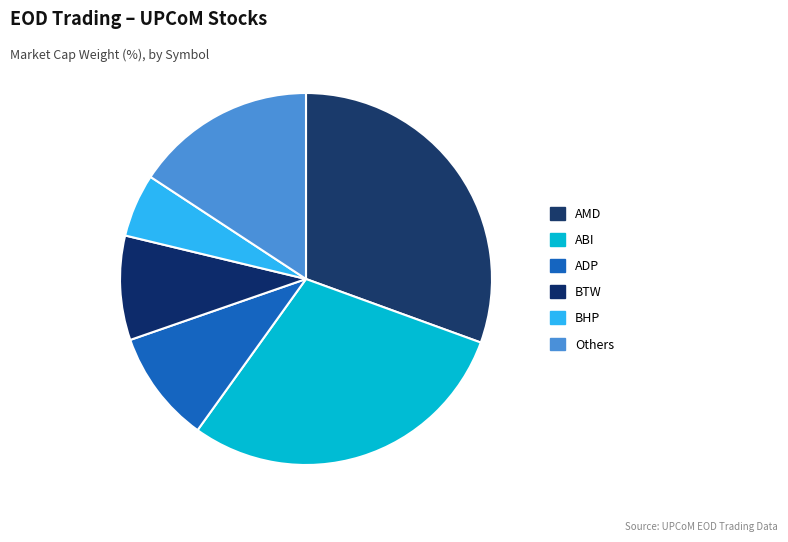

What is the largest slice in the pie chart?

AMD